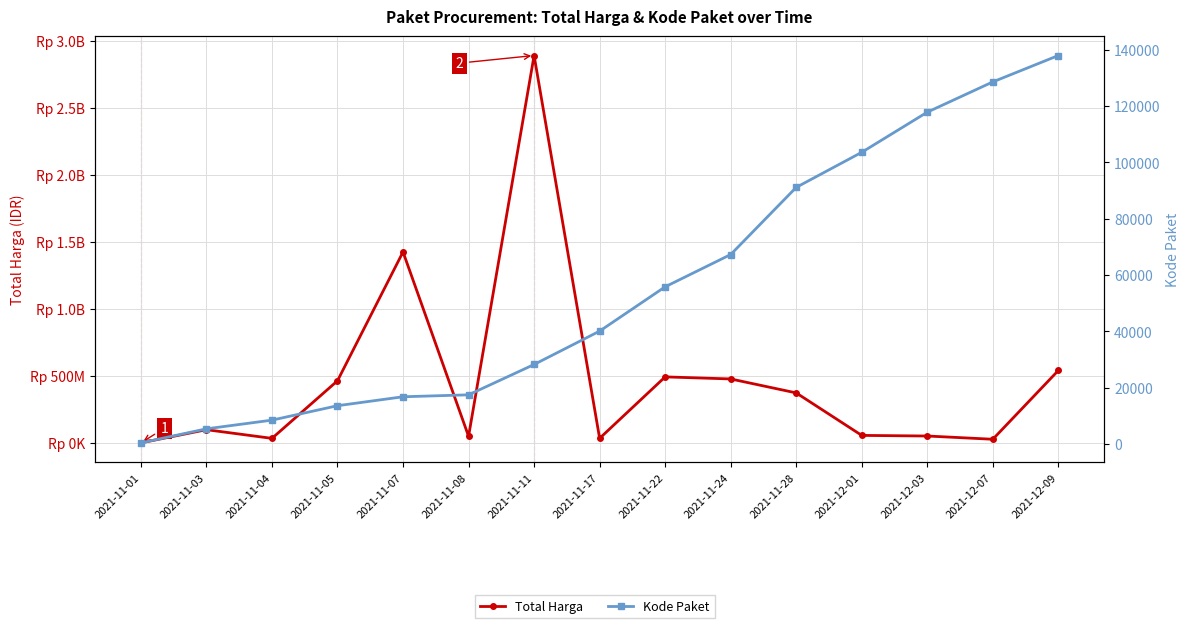

Reading right to left, list all the values displayed in this chart.

Total Harga: 541071000	27412000	51601000	56152800	373404000	477600000	493000000	34292000	2892122000	49730040	1425867900	464002100	34000000	98772570	333600
Kode Paket: 137876	128516	117783	103541	91101	67279	55826	40112	28271	17509	16823	13652	8530	5449	464